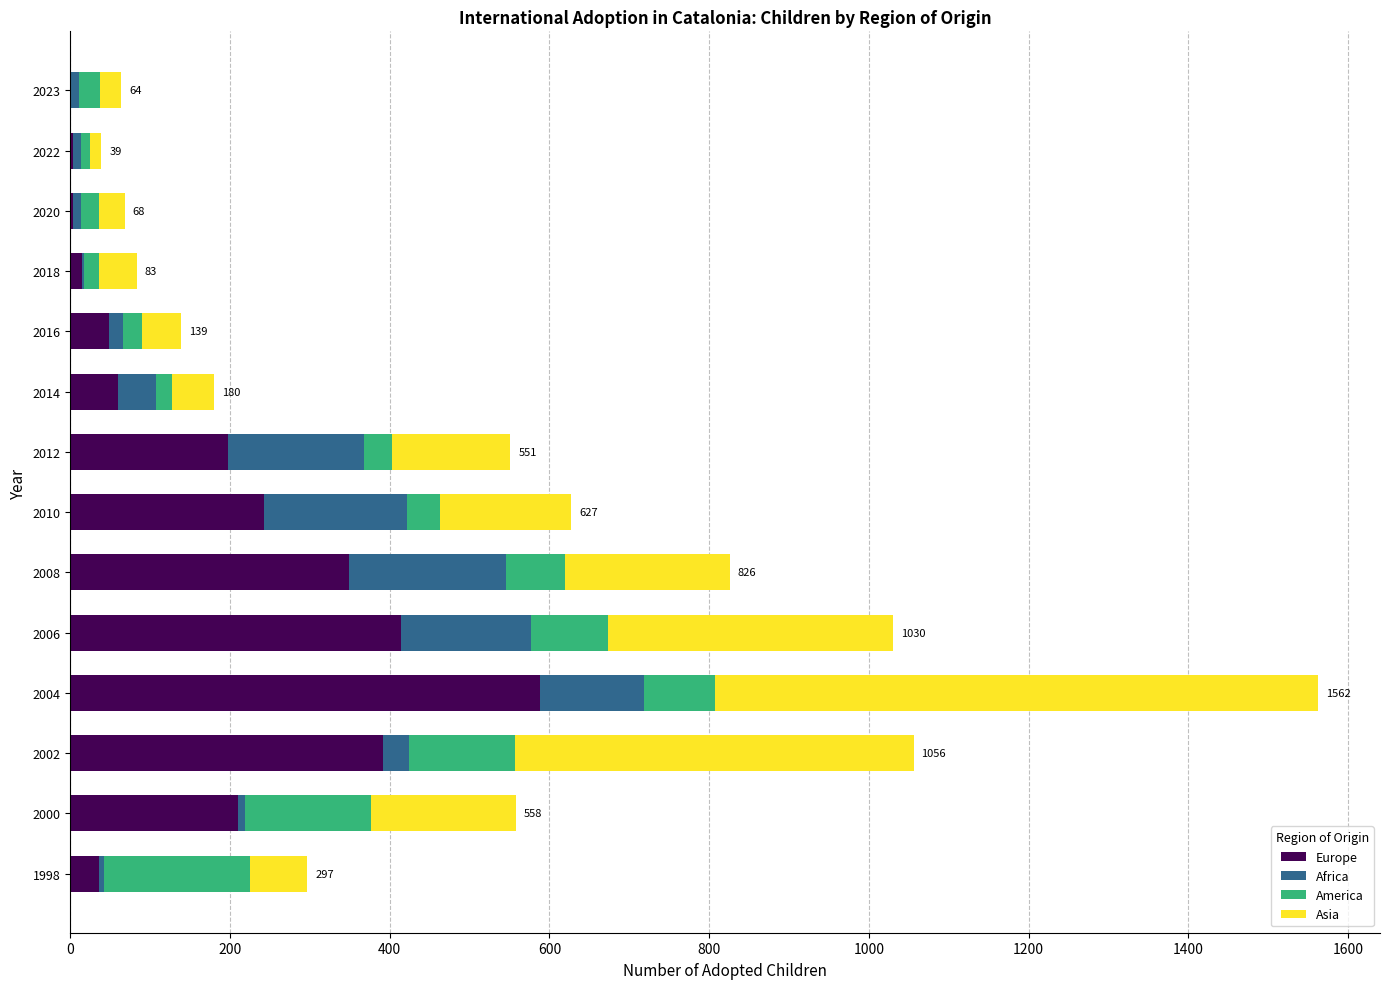

What is the total value across all series at 2002?

1056